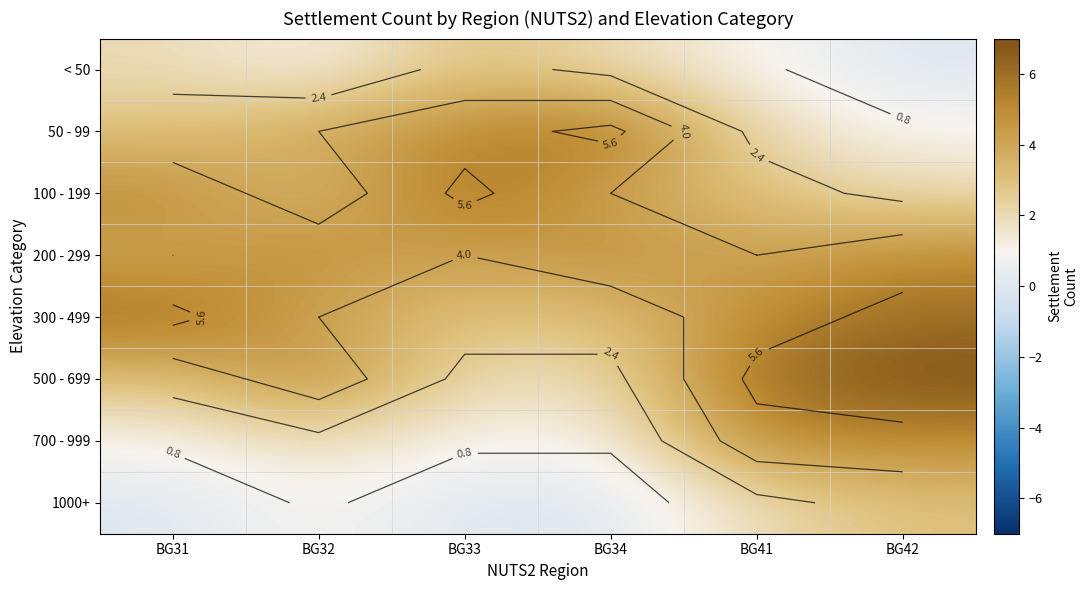

The value of 300 - 499 at BG31 is 10. True or false?

False